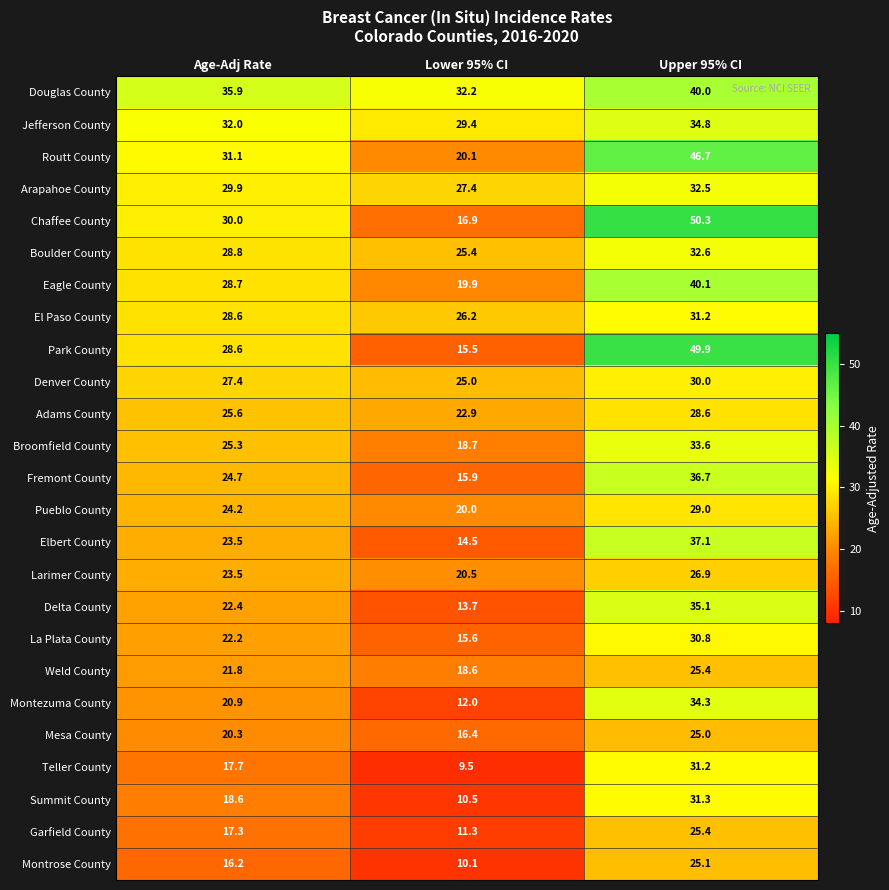

Which label corresponds to the largest value in the chart?

Upper 95% CI